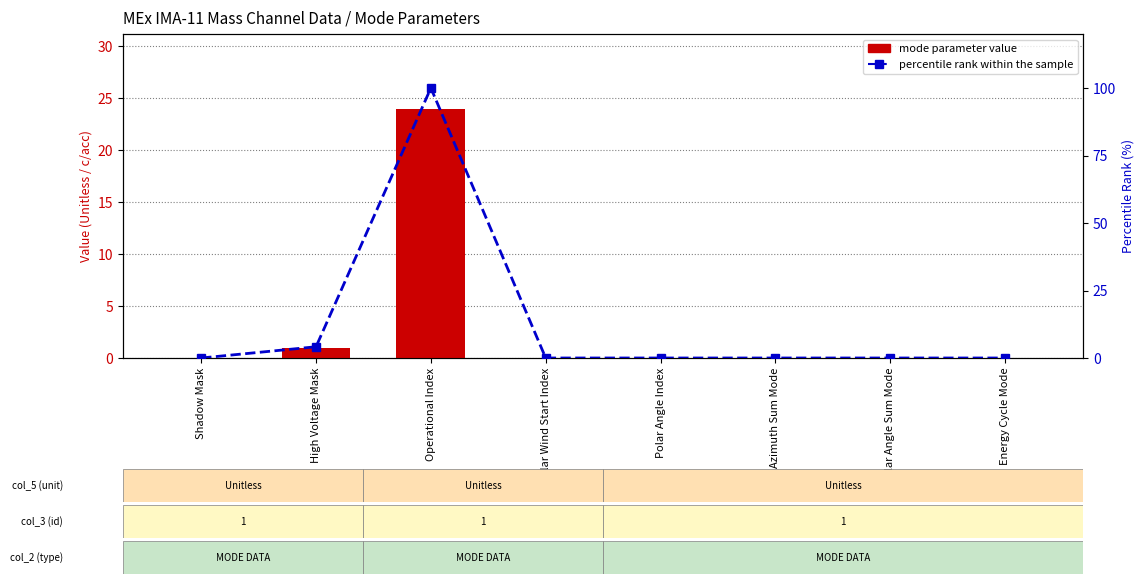

What position from the left is Shadow Mask?

1